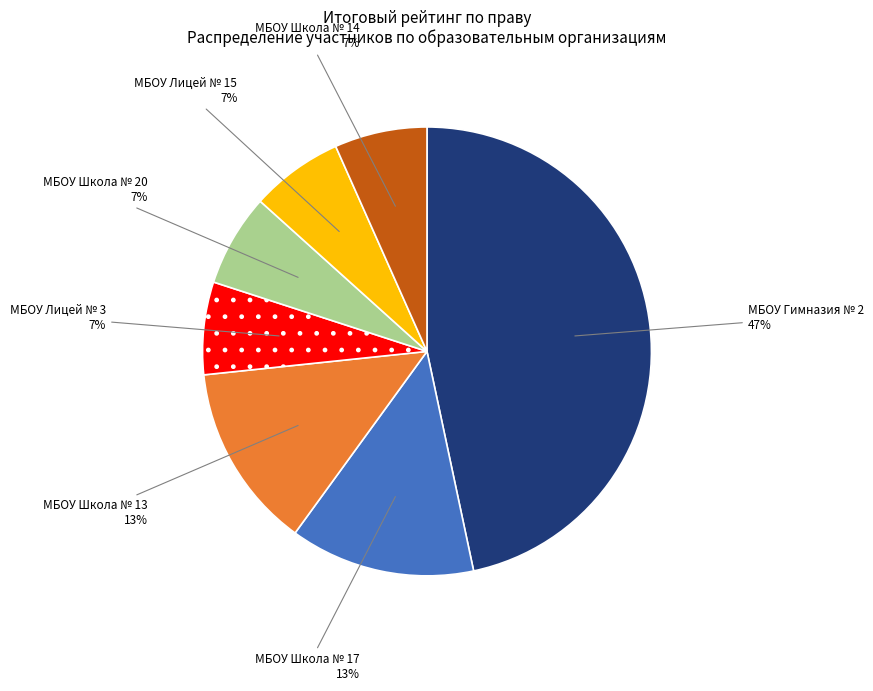

Which slice is the largest?

МБОУ Гимназия № 2